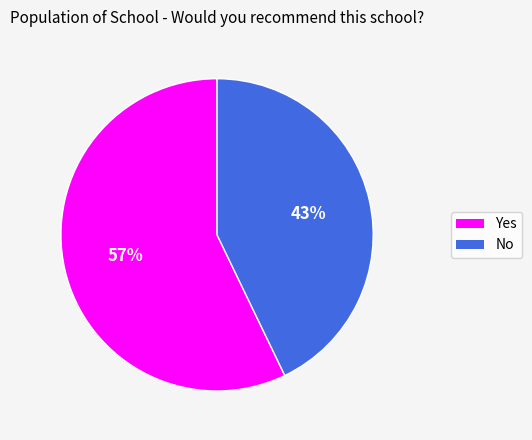

Which slice represents more than half of the pie?

Yes